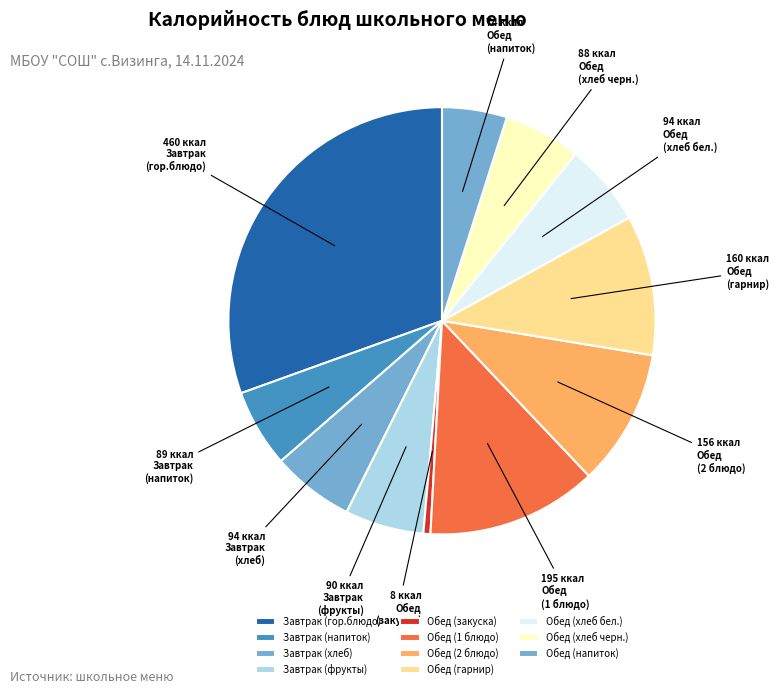

Count the number of slices in the pie.

11